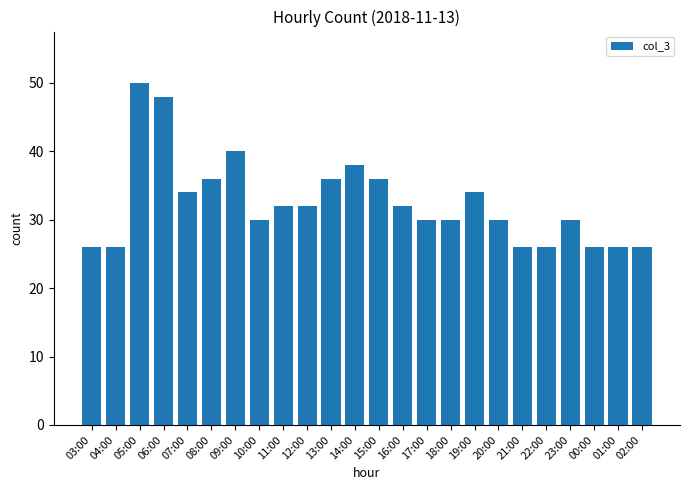

Which has a higher value, 00:00 or 16:00?

16:00